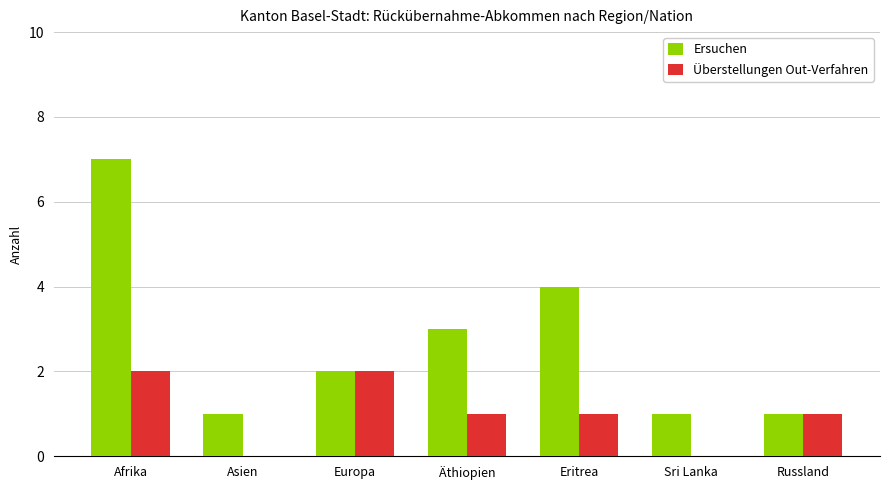

How many groups of bars are there?

7